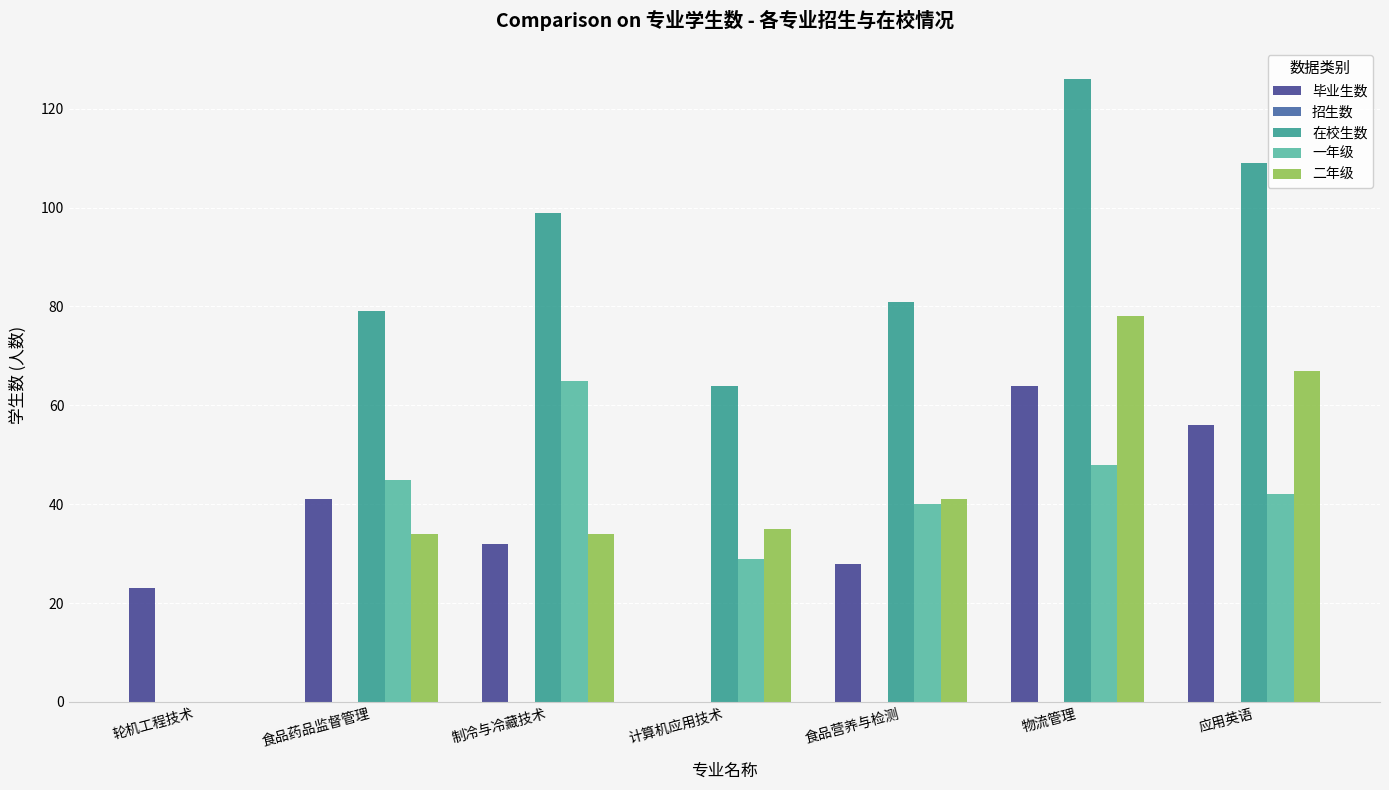

The 一年级 series shows 77 at 食品药品监督管理. True or false?

False